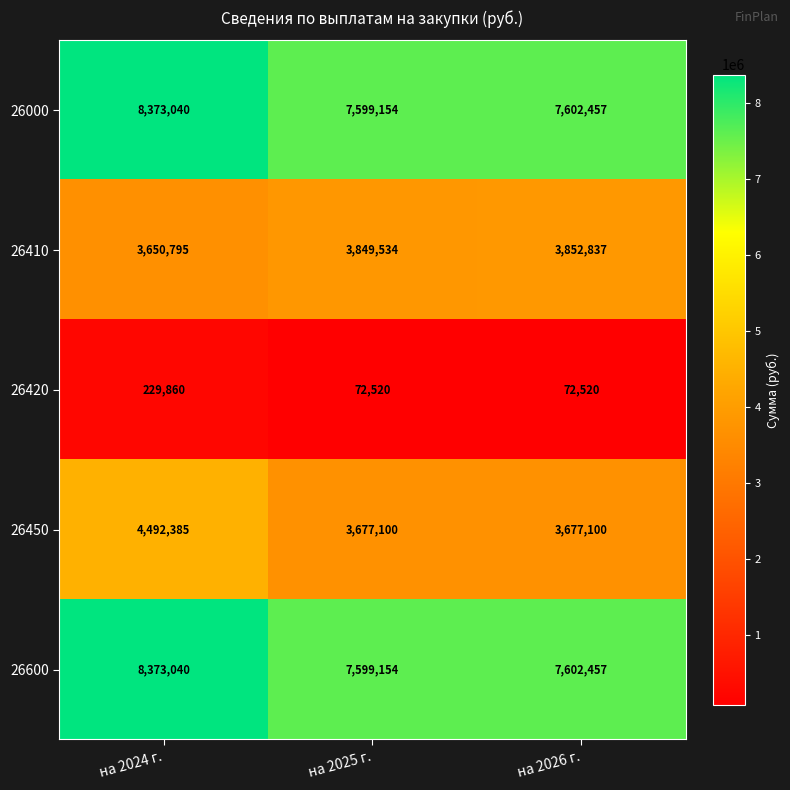

What is the difference between the highest and lowest values at на 2025 г.?

7526634